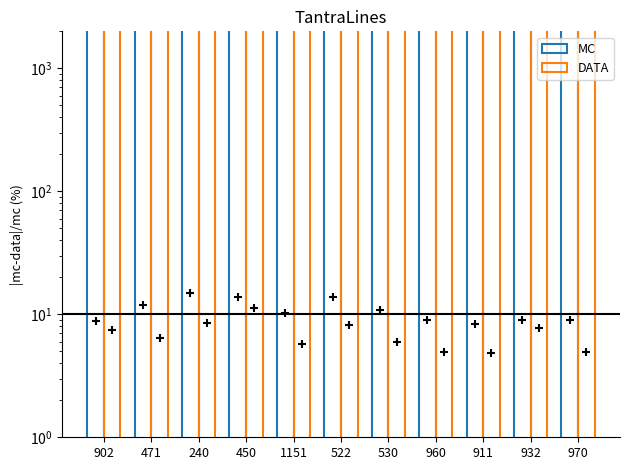

Which series has the largest total across all categories?

MC